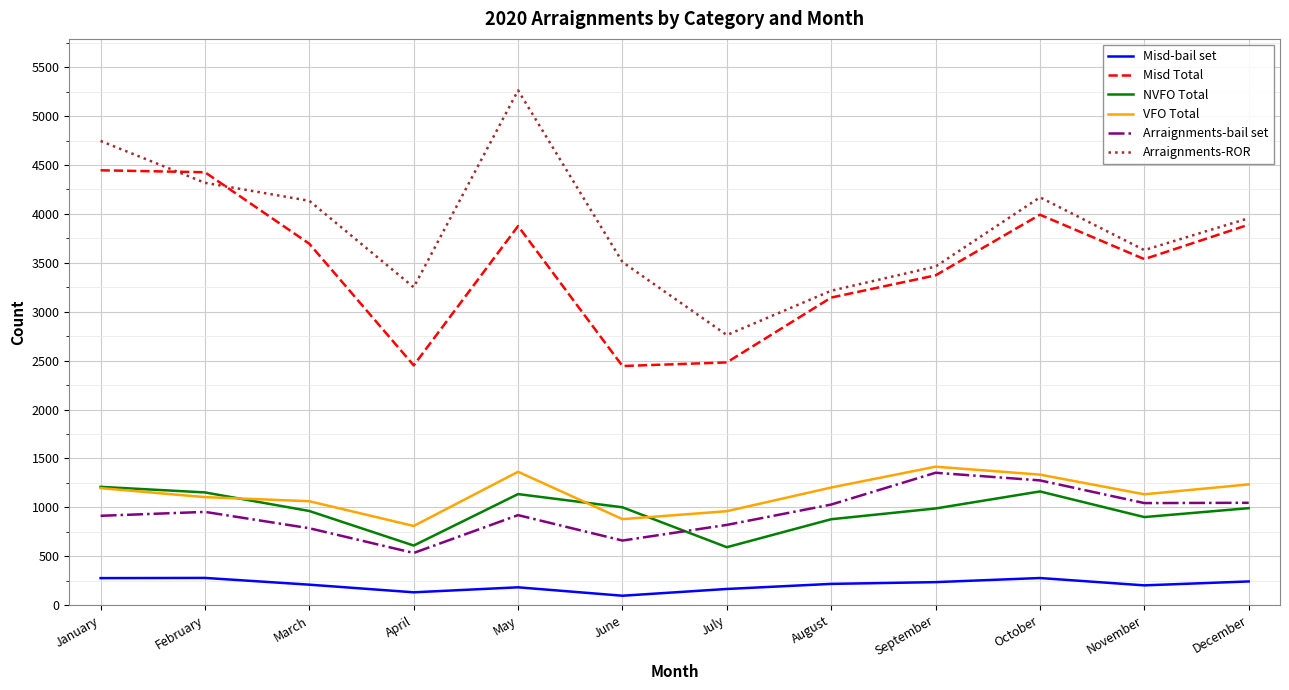

True or false: Arraignments-ROR has a value of 4978 at September.

False